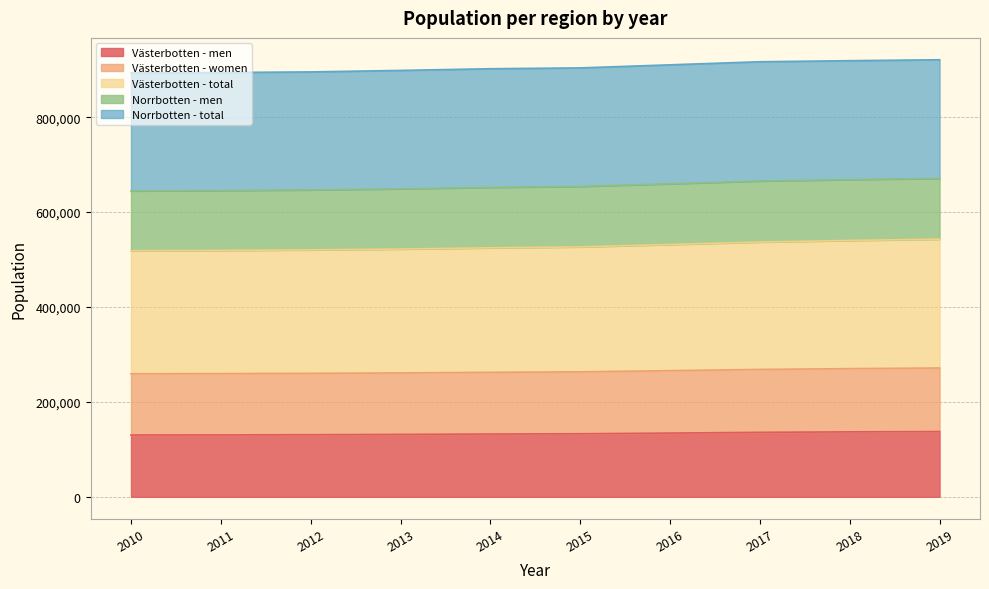

What is the value of the Västerbotten - women point at the 9th from the left?

270154